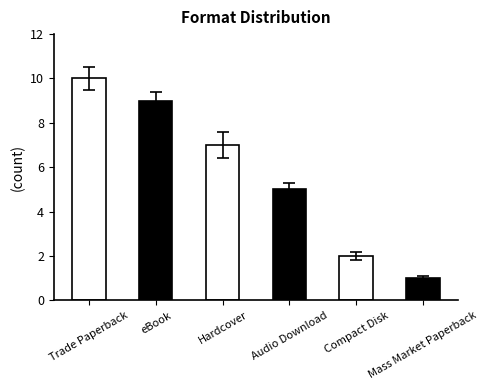

What is the sum of all values?

34